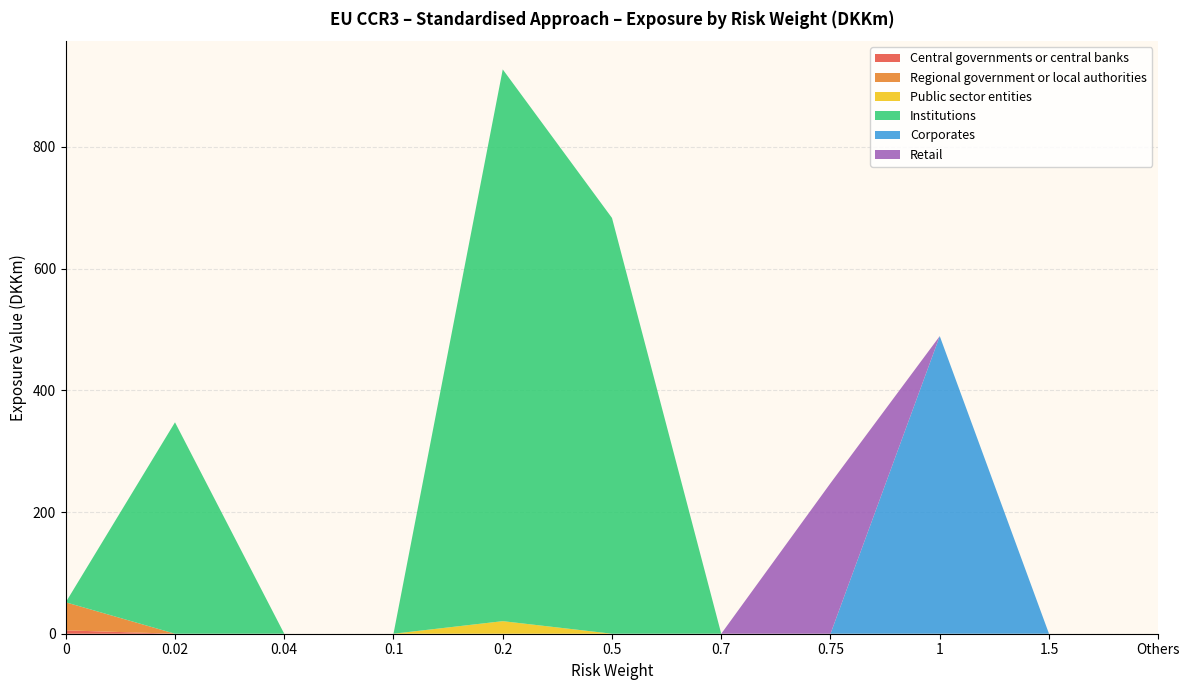

Reading right to left, list all the values displayed in this chart.

Central governments or central banks: Others=0.0	1.5=0.0	1=0.0	0.75=0.0	0.7=0.0	0.5=0.0	0.2=0.0	0.1=0.0	0.04=0.0	0.02=0.0	0=5.6
Regional government or local authorities: Others=0.0	1.5=0.0	1=0.0	0.75=0.0	0.7=0.0	0.5=0.0	0.2=0.0	0.1=0.0	0.04=0.0	0.02=0.0	0=46.1
Public sector entities: Others=0.0	1.5=0.0	1=0.0	0.75=0.0	0.7=0.0	0.5=0.0	0.2=20.7	0.1=0.0	0.04=0.0	0.02=0.0	0=0.0
Institutions: Others=0.0	1.5=0.0	1=0.0	0.75=0.0	0.7=0.0	0.5=683.2	0.2=906.7	0.1=0.0	0.04=0.0	0.02=347.4	0=0.0
Corporates: Others=0.0	1.5=0.0	1=489.1	0.75=0.0	0.7=0.0	0.5=0.0	0.2=0.0	0.1=0.0	0.04=0.0	0.02=0.0	0=0.0
Retail: Others=0.0	1.5=0.0	1=0.0	0.75=247.4	0.7=0.0	0.5=0.0	0.2=0.0	0.1=0.0	0.04=0.0	0.02=0.0	0=0.0